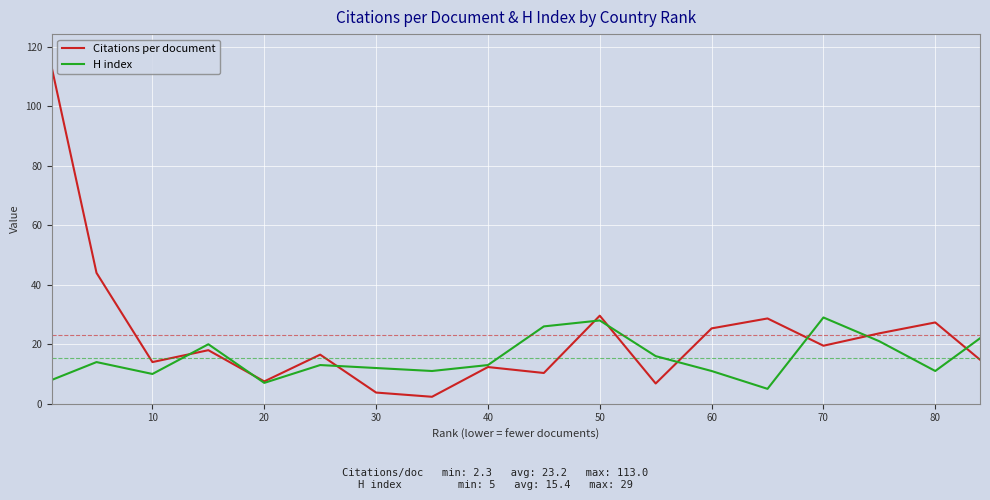

Which series has the widest spread of values?

Citations per document